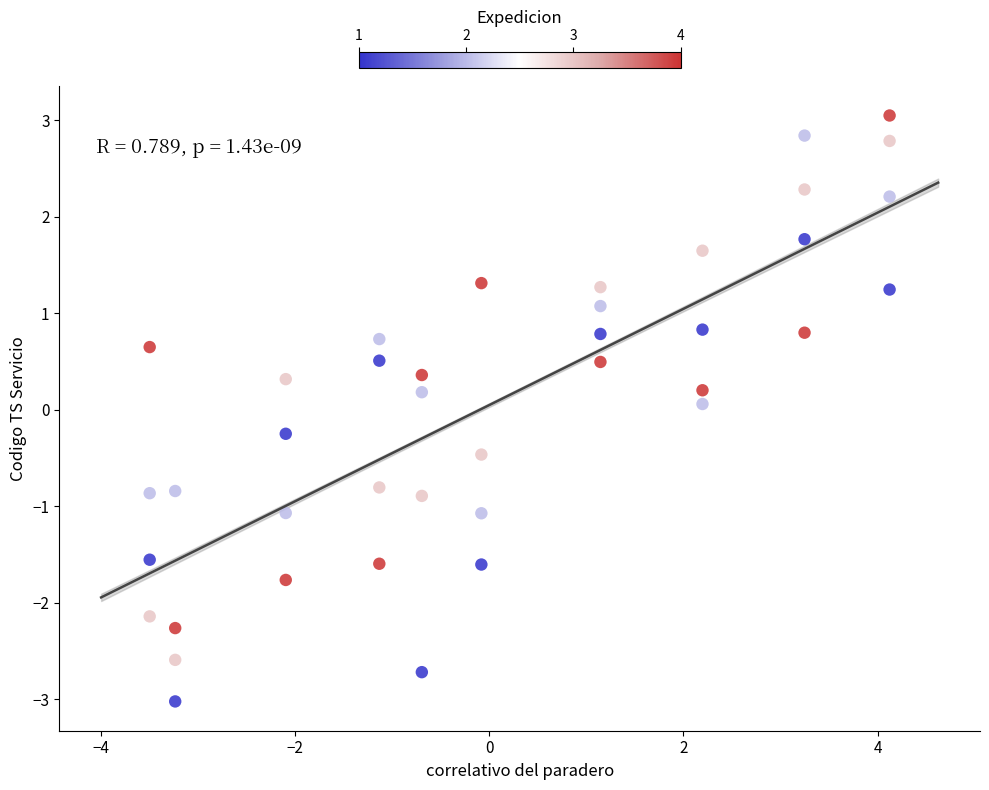

What is the range of Y values (max minus min)?

6.1